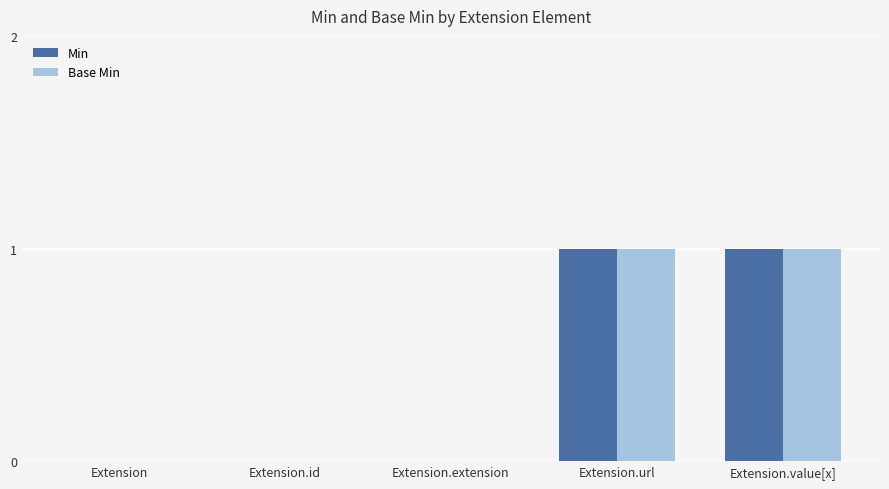

What is the total value across all series at Extension.url?

2